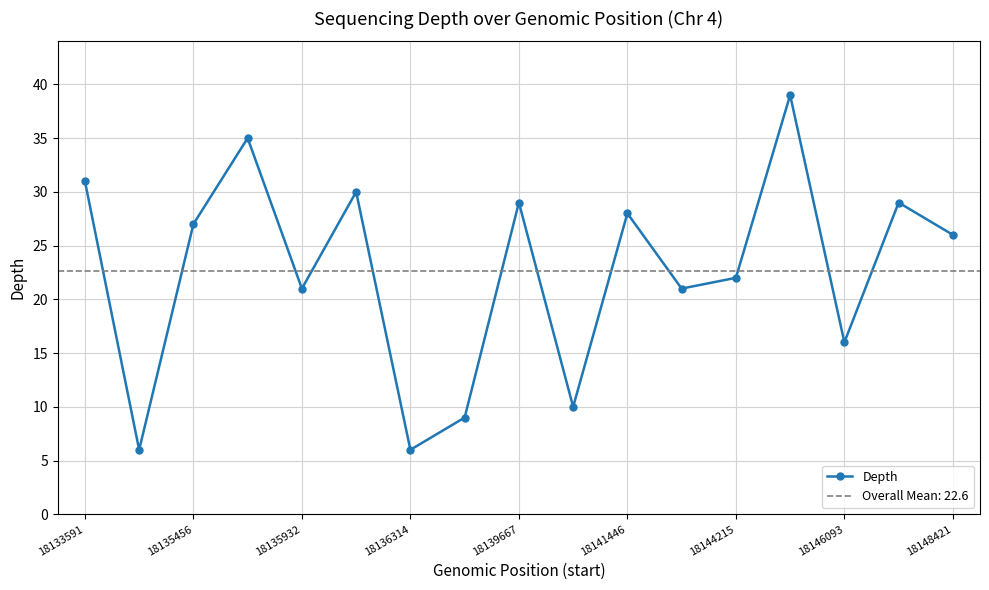

Does the chart display data point markers on the line(s)?

Yes